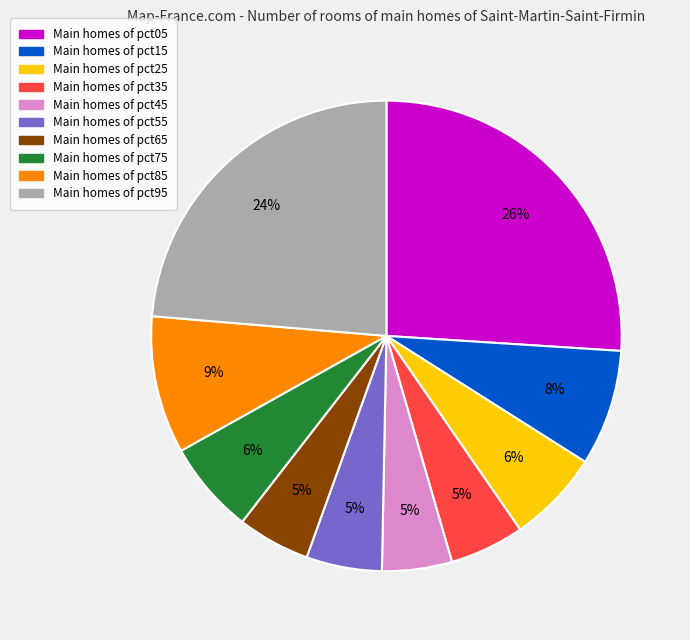

To the nearest percent, what is the average slice percentage?

10%